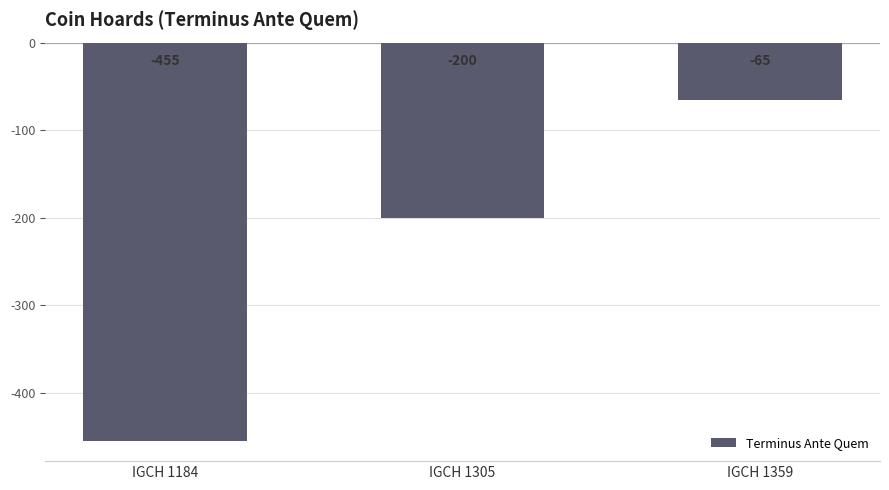

What is the value of the 3rd bar from the left?

-65